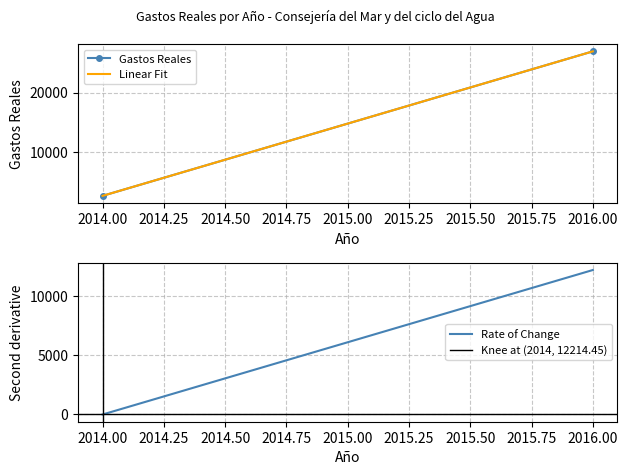

Rank the categories by value from lowest to highest.

2014, 2016